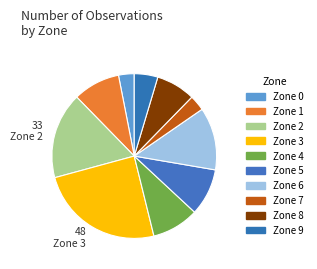

Approximately how many times larger is the value at Zone 8 compared to Zone 6?

0.6